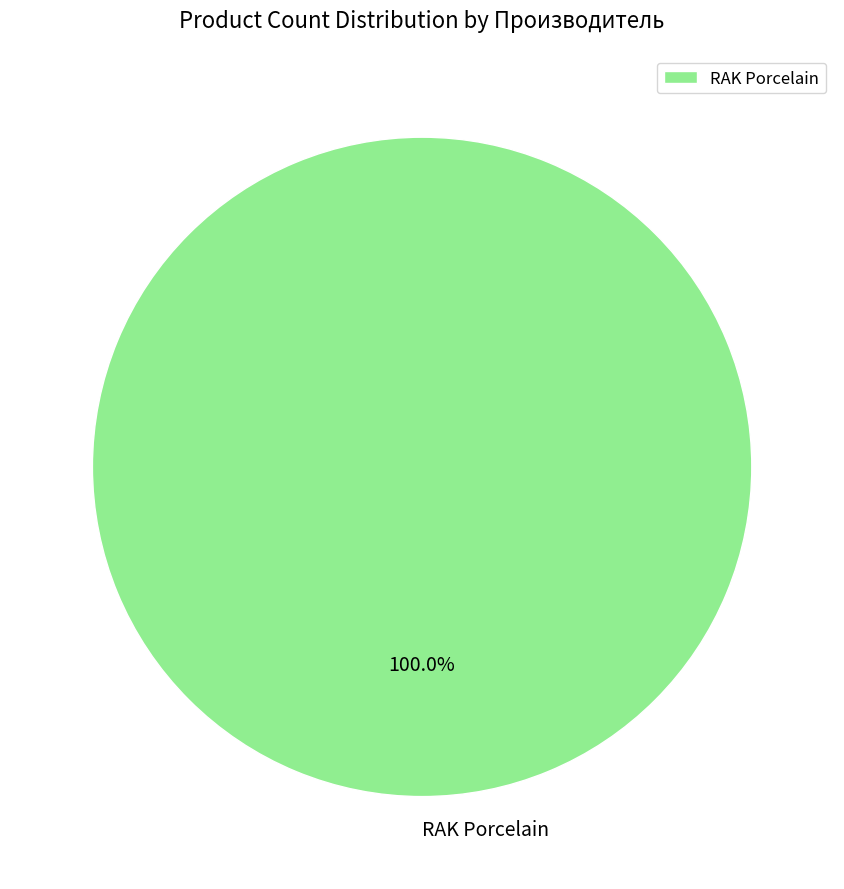

Does RAK Porcelain represent more than half of the total?

Yes